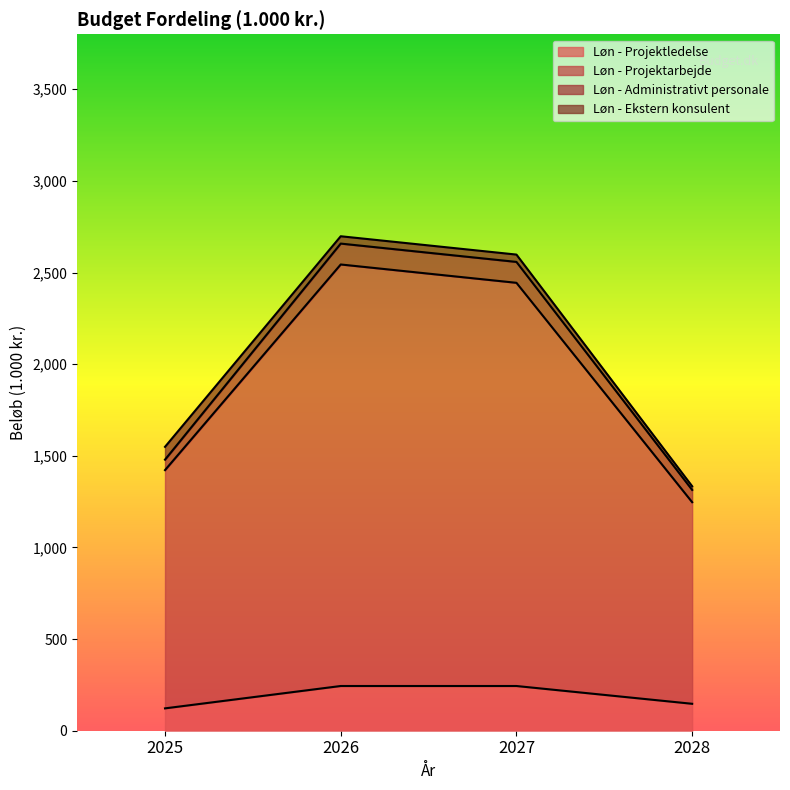

The Løn - Projektledelse series shows 95 at 2026. True or false?

False